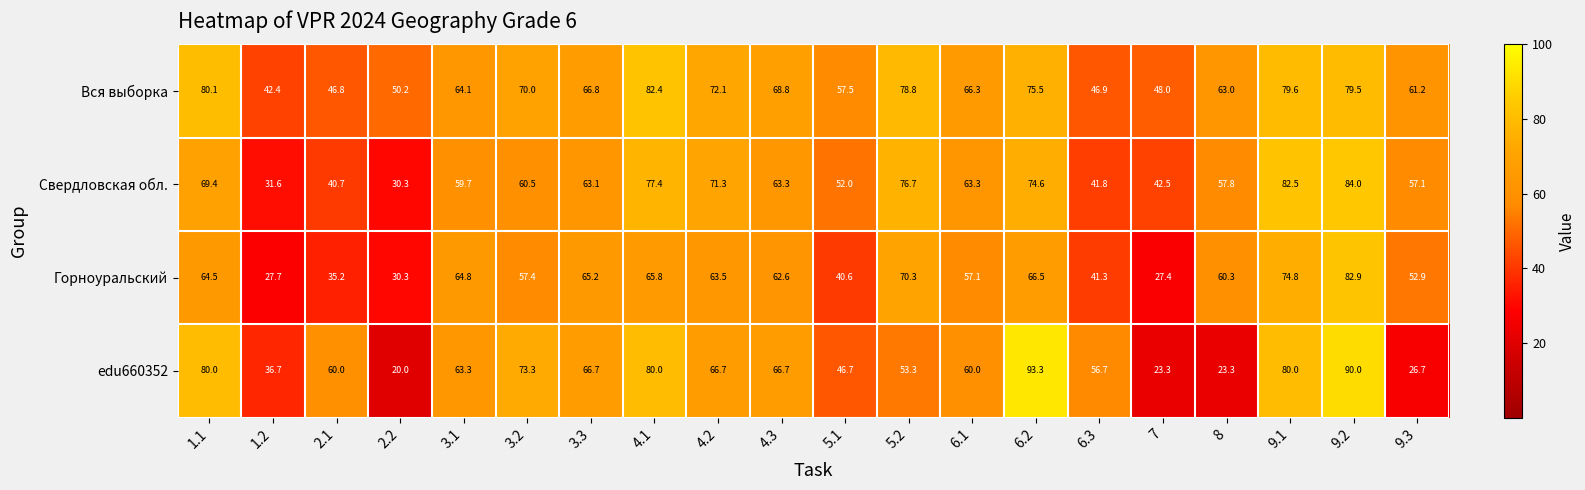

At which category is the sum across all series the highest?

9.2